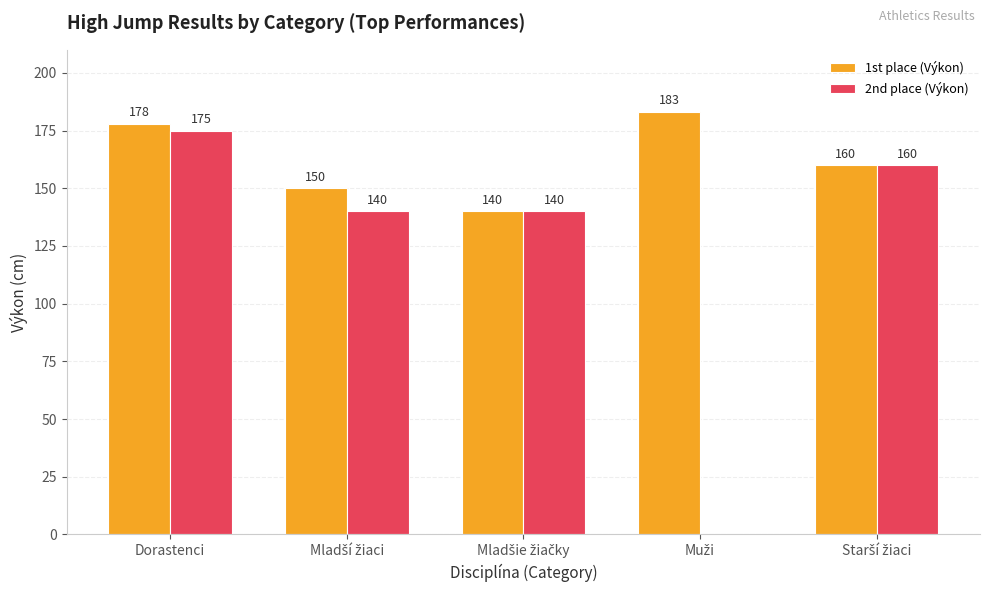

Are the bars horizontal?

No